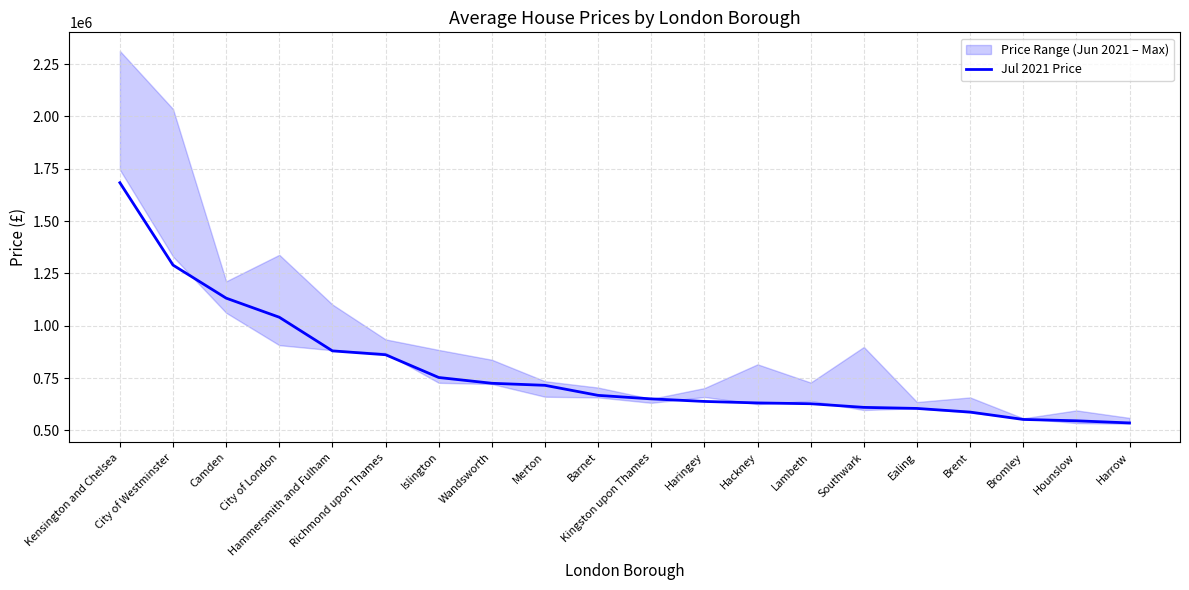

What is the average value?

786483.8